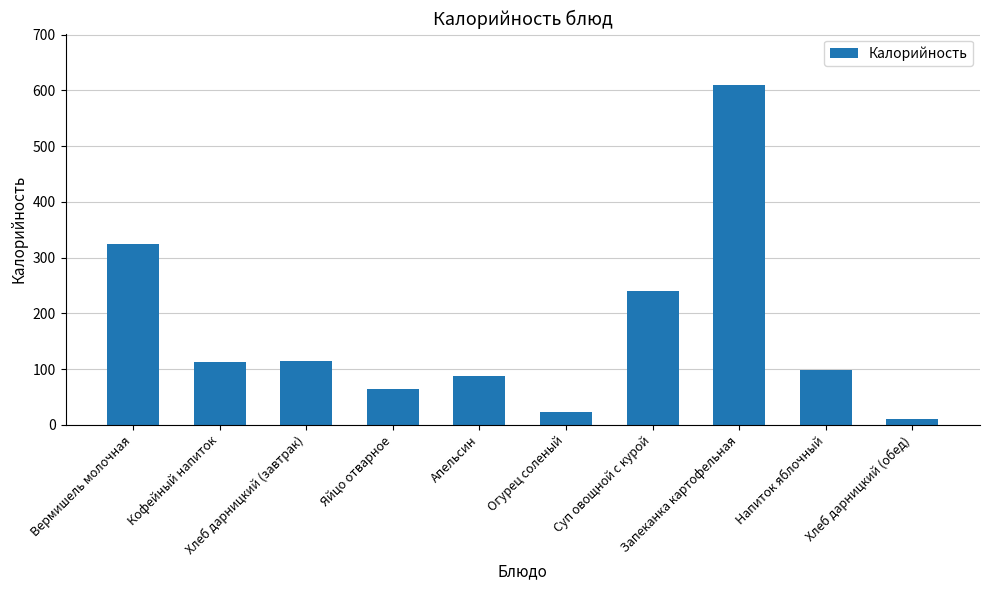

Is it true that the value at Суп овощной с курой is 95.3?

False